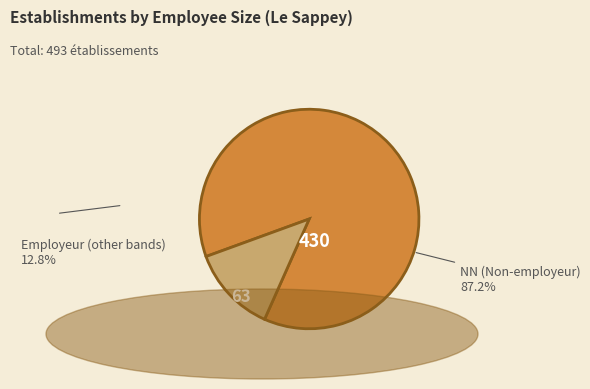

Approximately how many times larger is the value at NN (Non-employeur) compared to Employeur (other bands)?

6.8